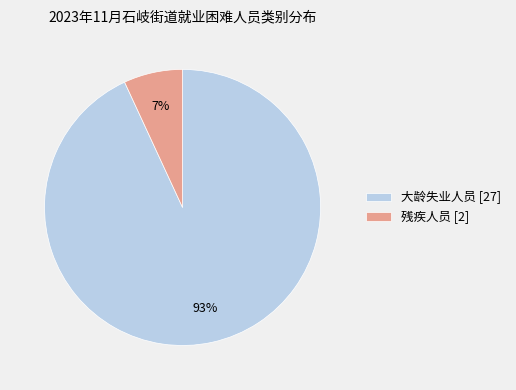

Between 大龄失业人员 [27] and 残疾人员 [2], which is larger?

大龄失业人员 [27]